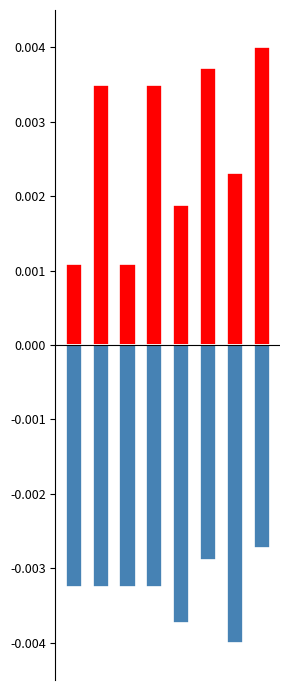

At which category is the sum across all series the highest?

7